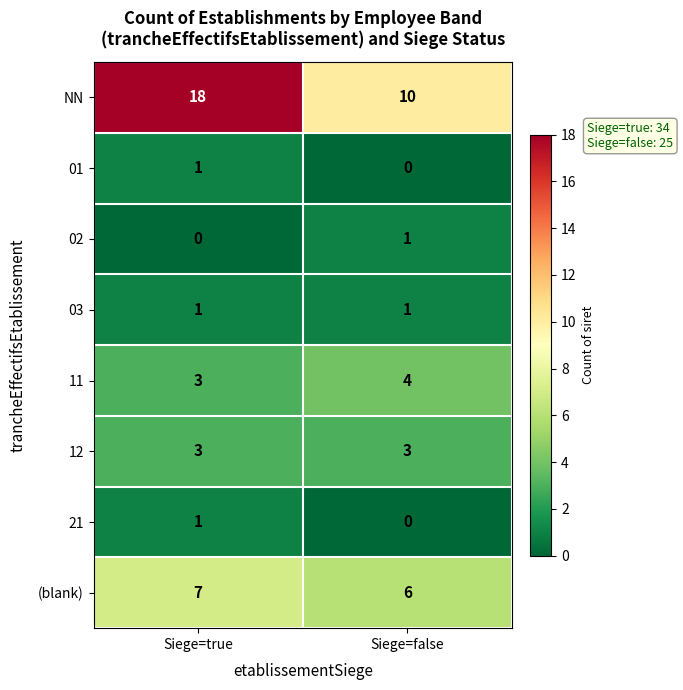

Reading left to right, what are all the values shown in this chart?

NN: Siege=true=18	Siege=false=10
01: Siege=true=1	Siege=false=0
02: Siege=true=0	Siege=false=1
03: Siege=true=1	Siege=false=1
11: Siege=true=3	Siege=false=4
12: Siege=true=3	Siege=false=3
21: Siege=true=1	Siege=false=0
(blank): Siege=true=7	Siege=false=6